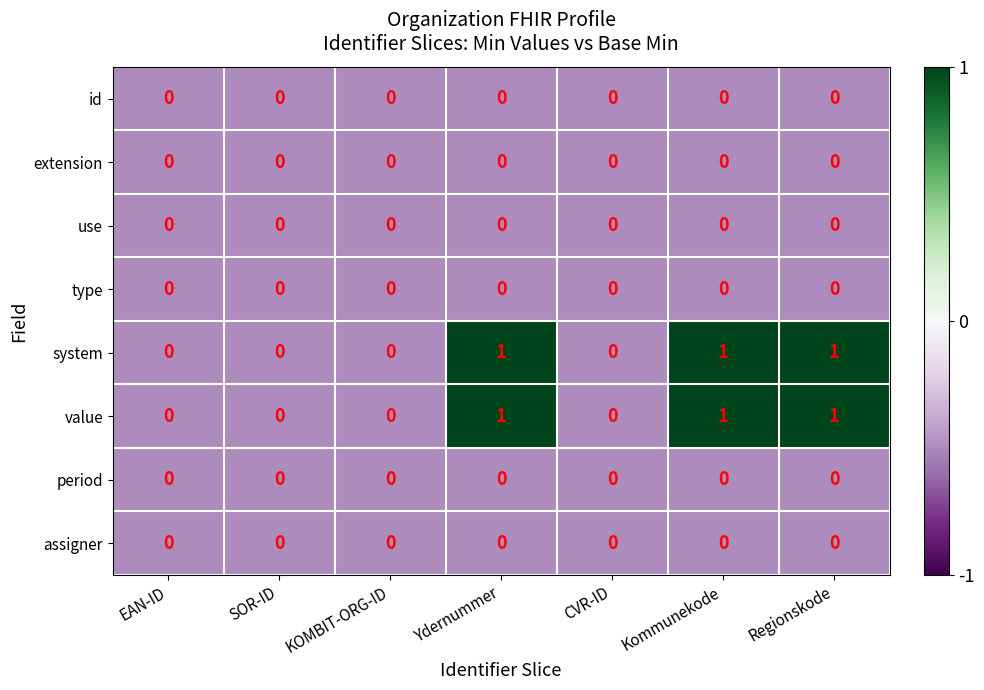

What is the sum of all system values?

3